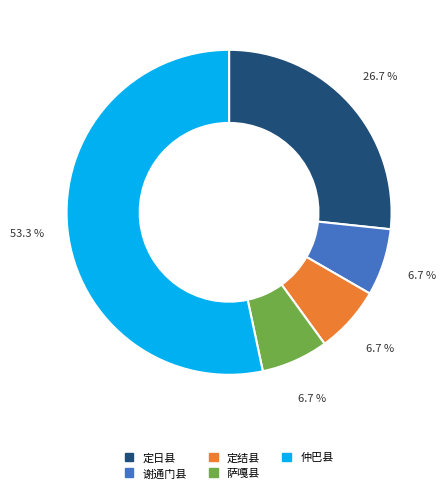

How many segments does this pie chart have?

5